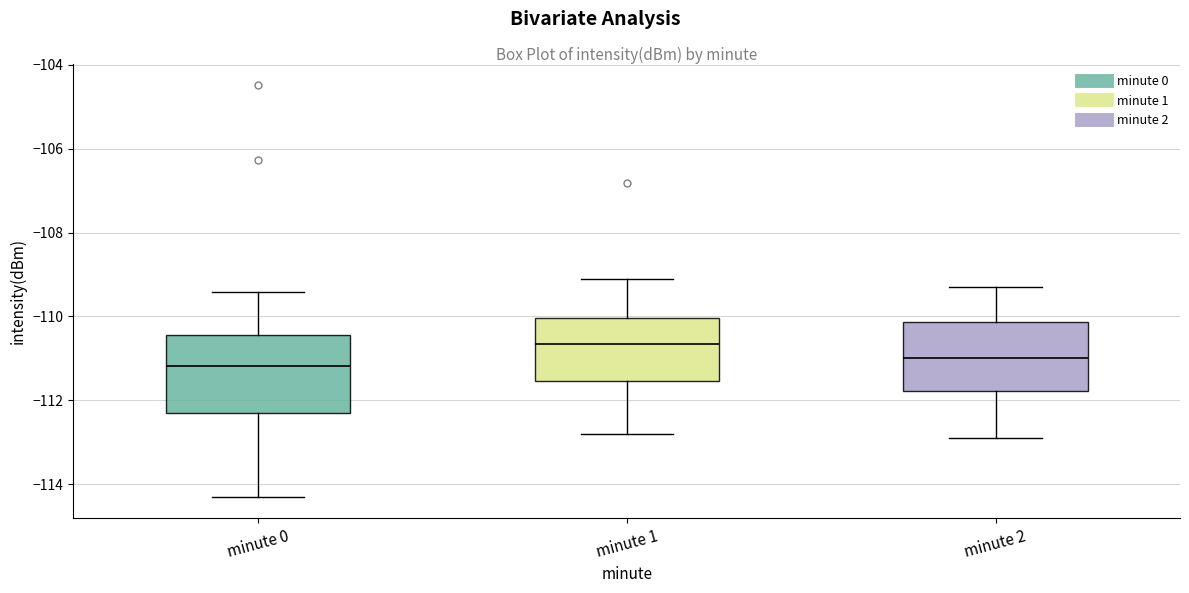

Reading left to right, read every box against the y-axis: the position of its median line, the range the box covers, and the ends of its whiskers. The values are not printed on the chart, so give them approximately, as read against the axis.

minute 0: median -111.2, box -112.4 to -110.4, whiskers -114.4 to -109.4
minute 1: median -110.6, box -111.6 to -110.0, whiskers -112.8 to -109.2
minute 2: median -111.0, box -111.8 to -110.2, whiskers -112.8 to -109.2